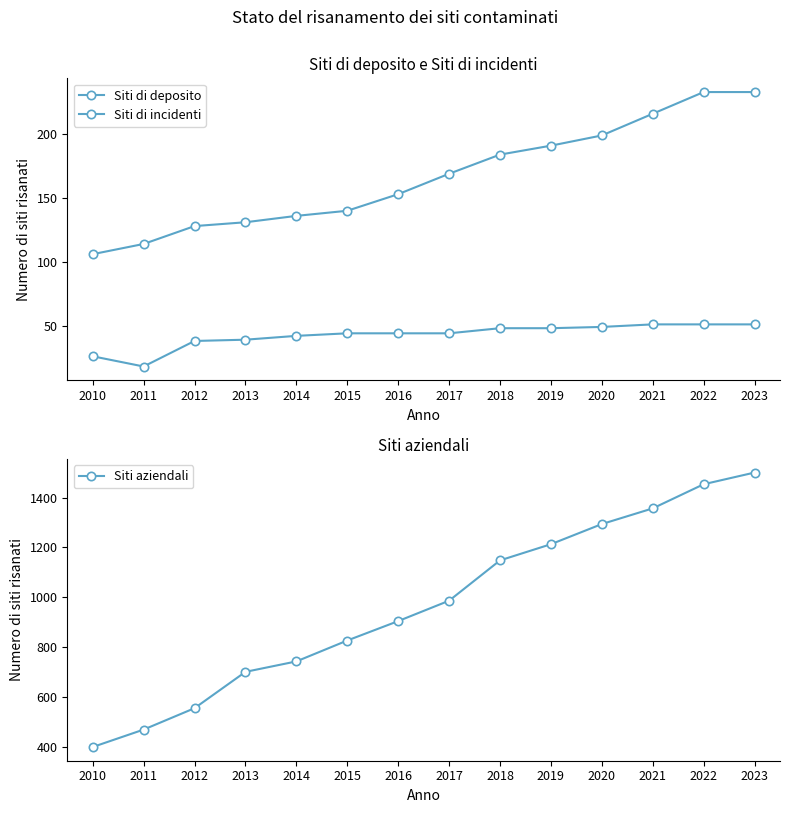

What is the sum of all Siti di incidenti values?

593